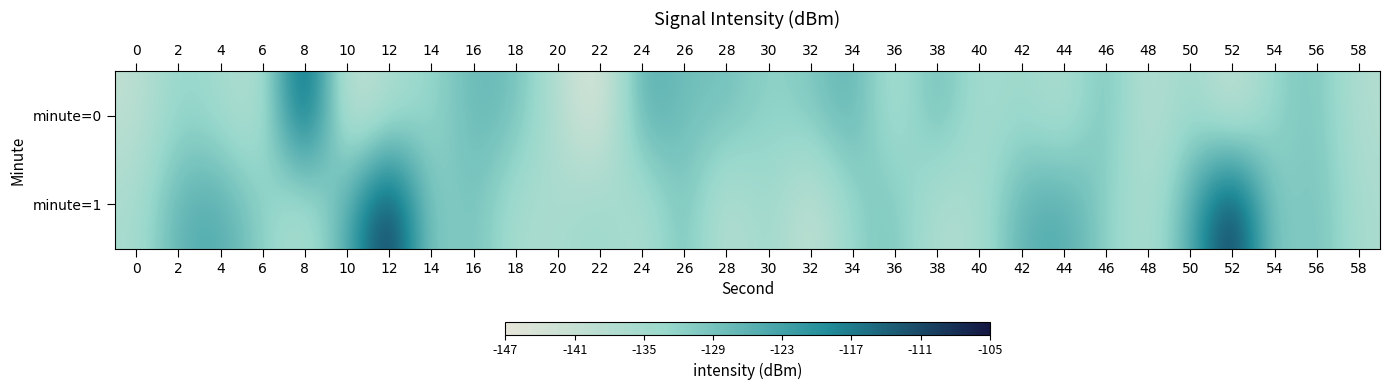

Which series changed the most between 10 and 34?

minute=0